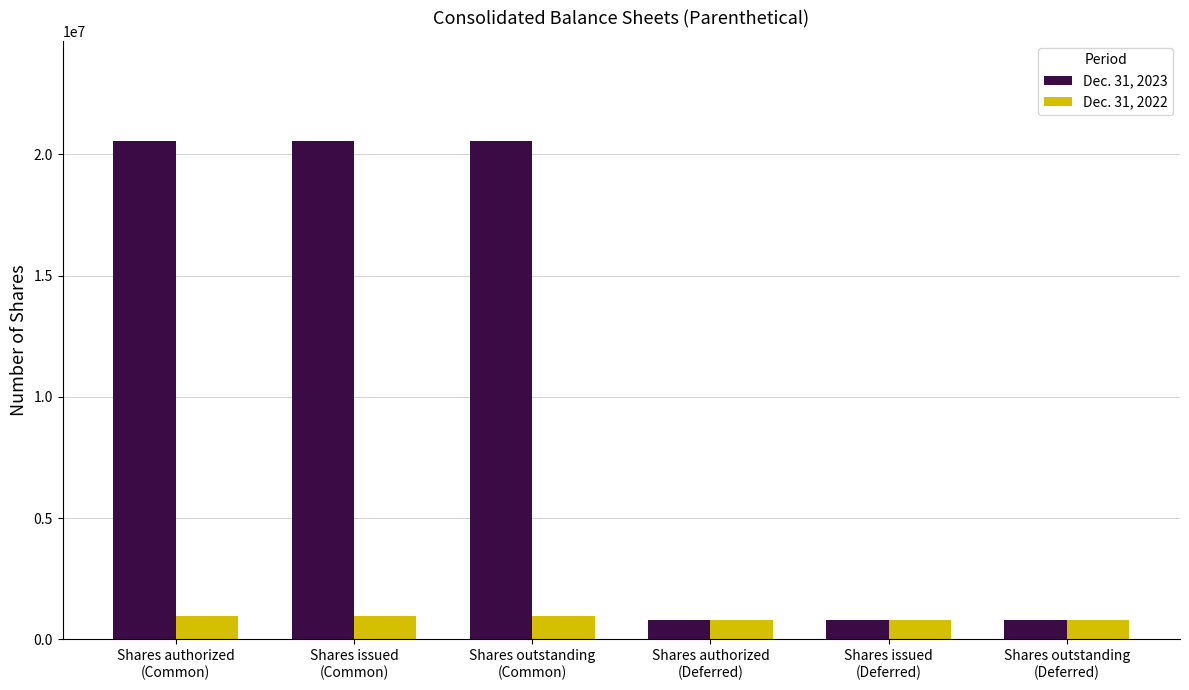

What position from the left is Shares authorized
(Common)?

1